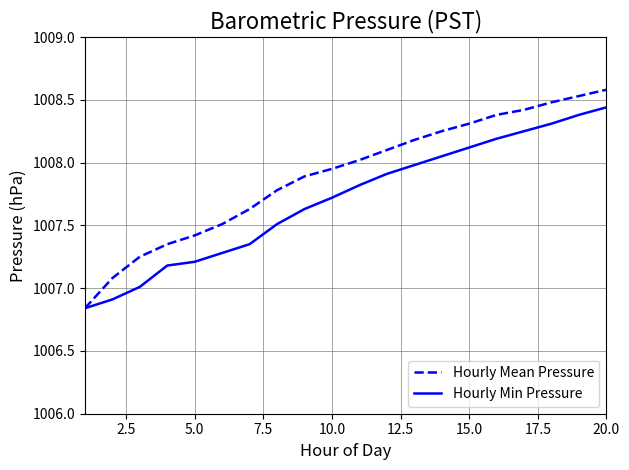

How many categories are shown in the chart?

20